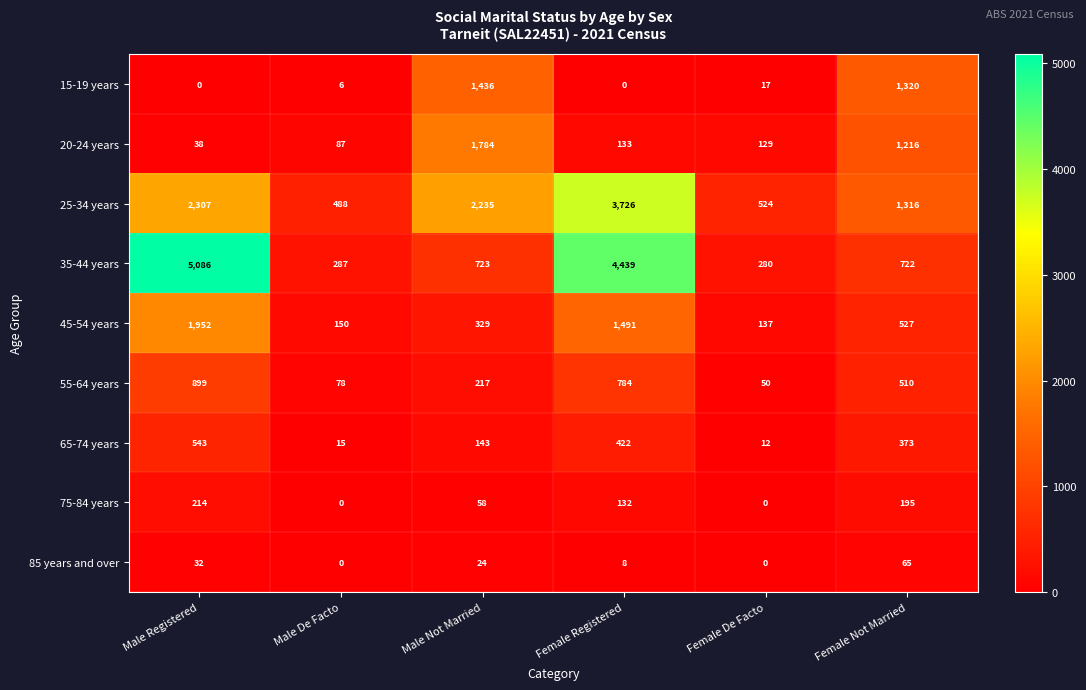

Which series has the widest spread of values?

35-44 years